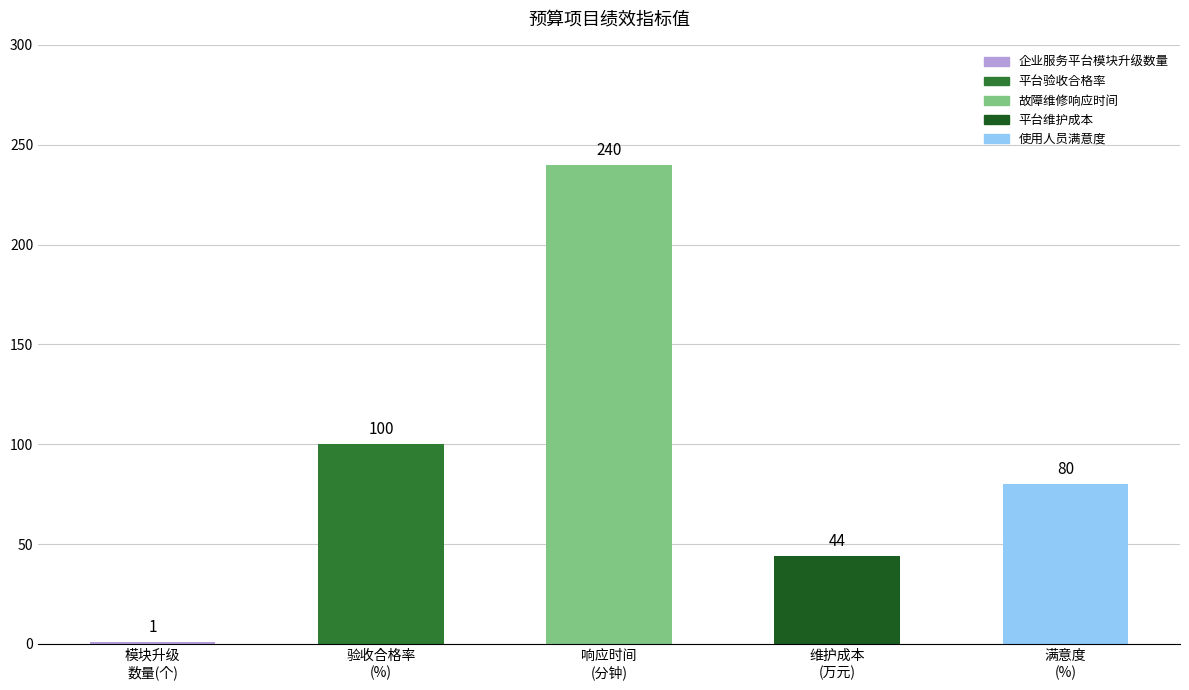

What position from the right is 平台维护成本?

2